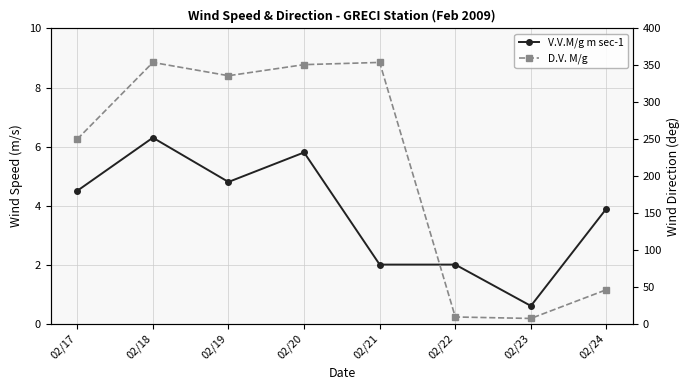

What is the approximate value of D.V. M/g at 02/22?

9.0